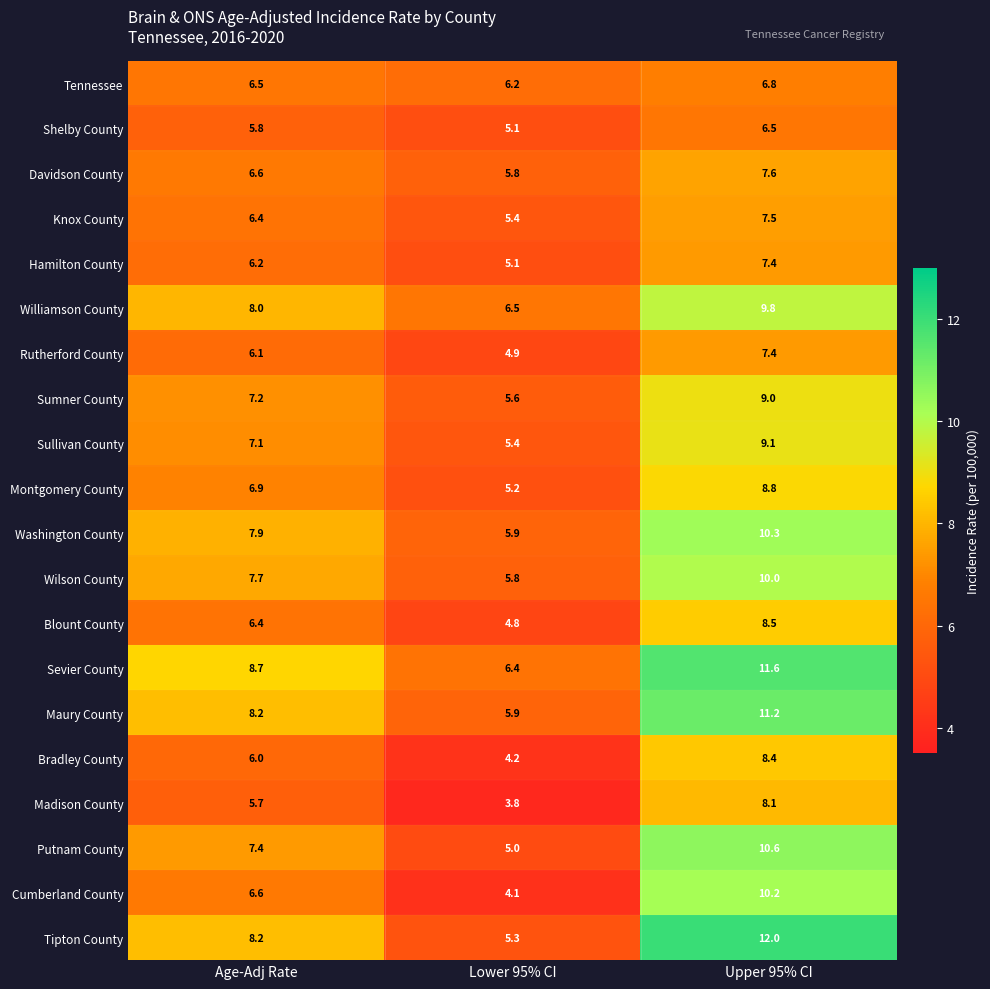

What is the total value across all series at Lower 95% CI?

106.4